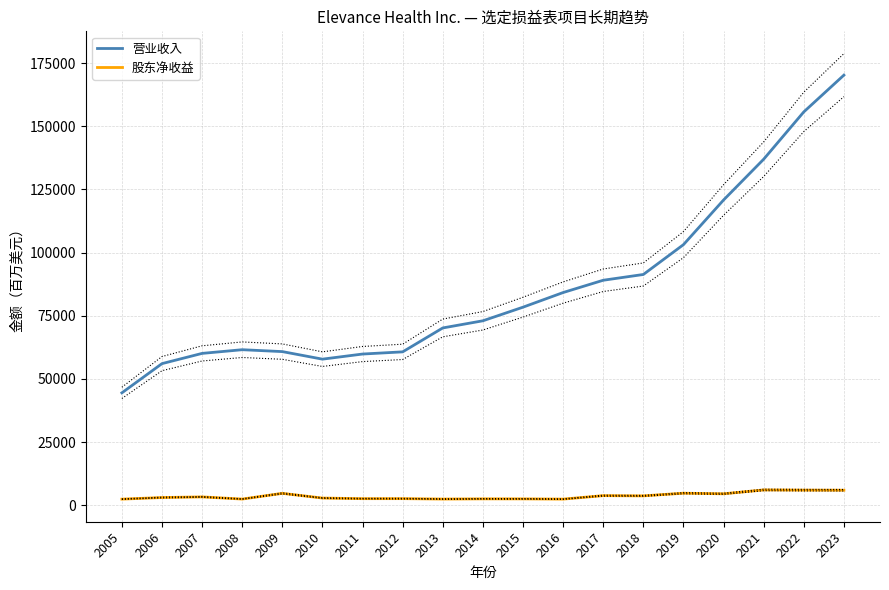

What is the average value of the 营业收入 series?

86028